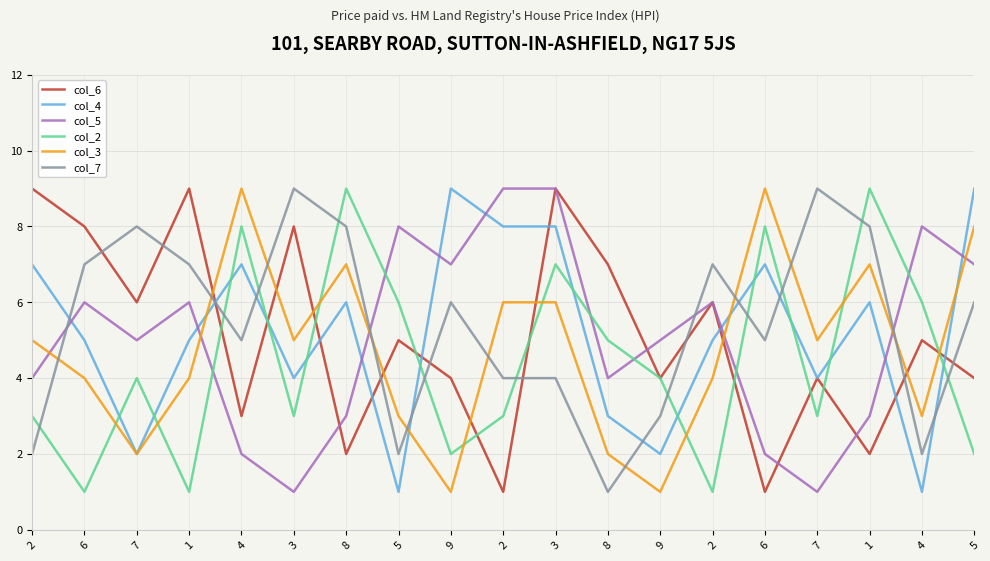

What is the value of the col_5 point at the 4th from the left?

6